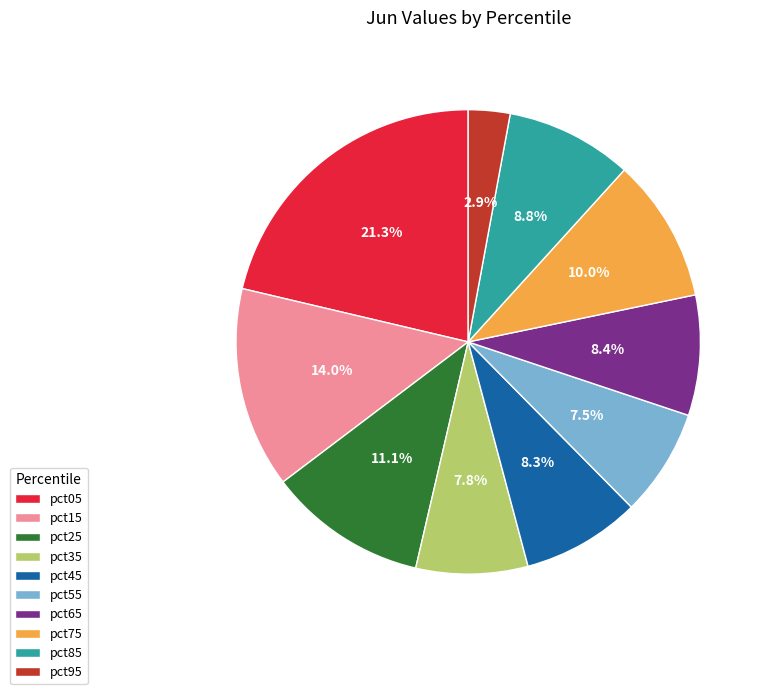

What percentage is the pct25 slice, to the nearest percent?

11%